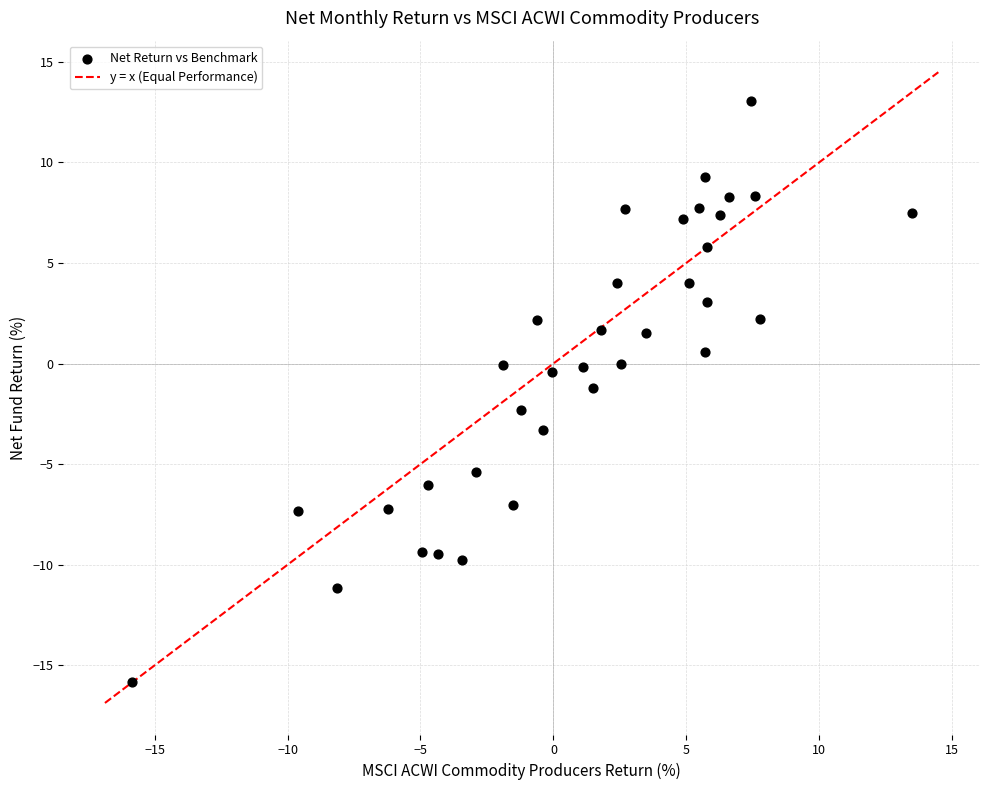

What is the range of X values (max minus min)?

29.4